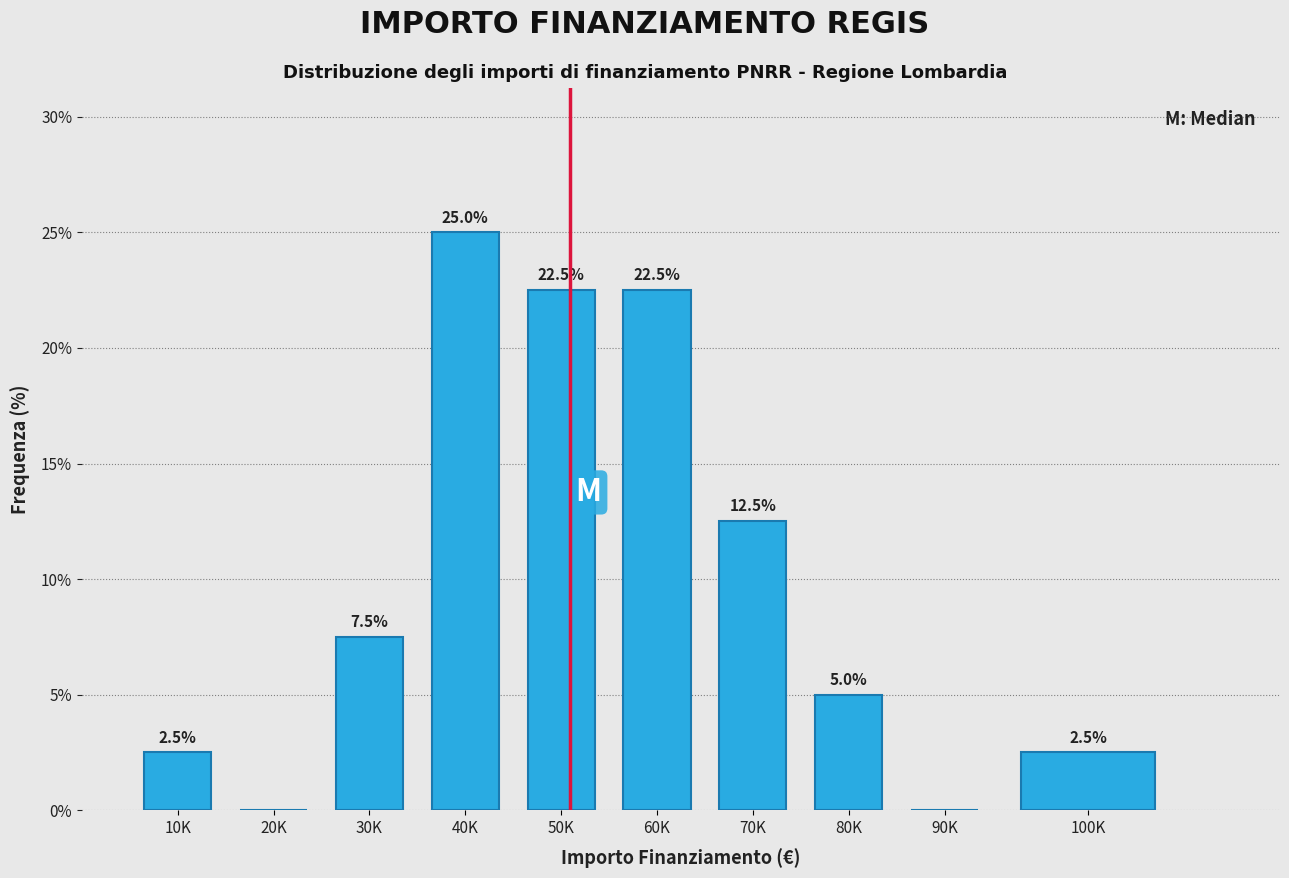

Reading left to right, extract all data points from this chart.

10K=2.5	20K=0.0	30K=7.5	40K=25.0	50K=22.5	60K=22.5	70K=12.5	80K=5.0	90K=0.0	100K=2.5